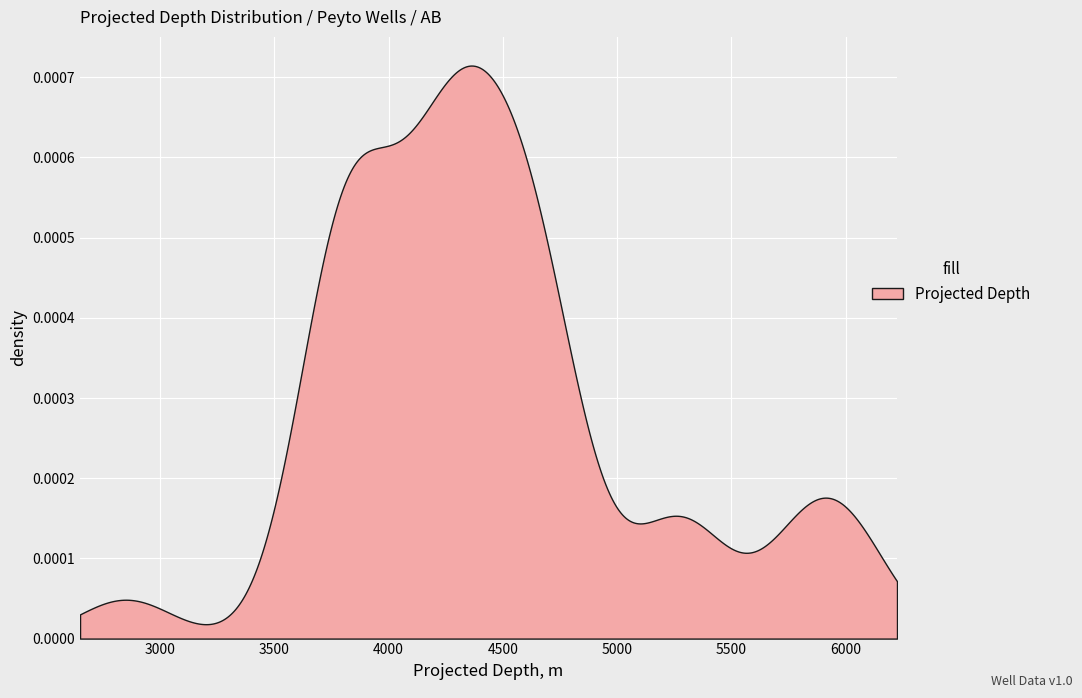

What is the sum of all values?

177510